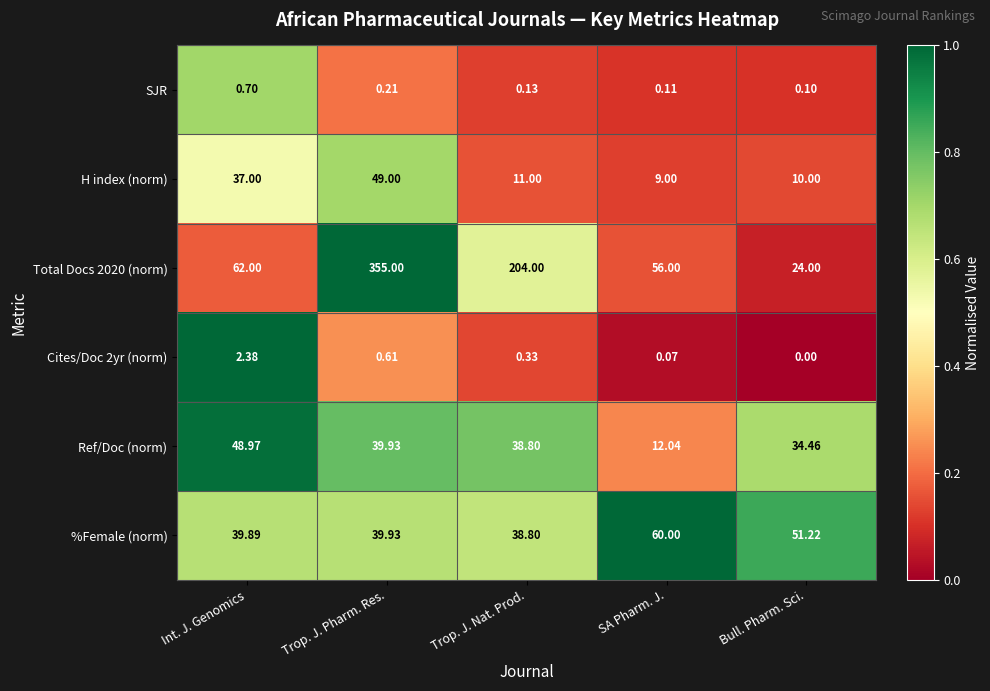

What is the total value across all series at SA Pharm. J.?

137.2